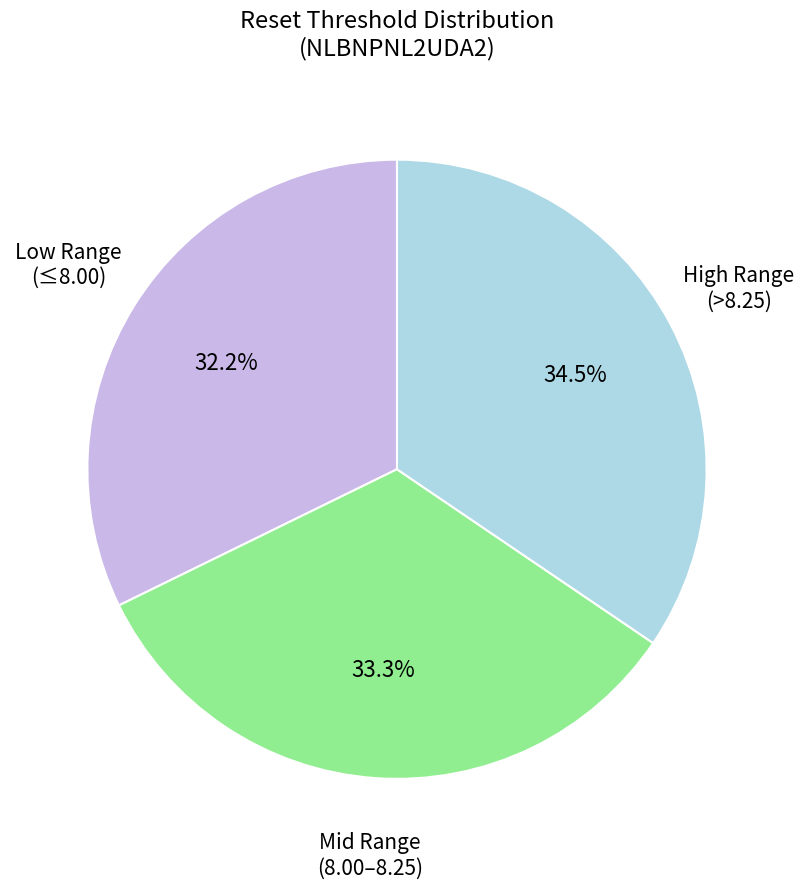

How many segments does this pie chart have?

3